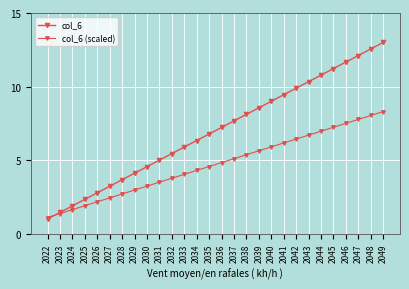

The value of col_6 at 2039 is 12.7. True or false?

False